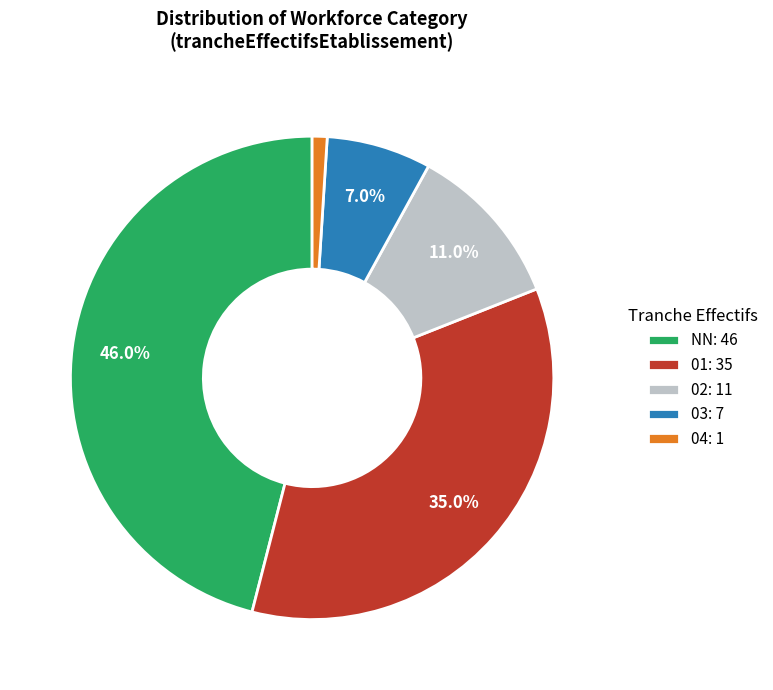

To the nearest percent, what is the average slice percentage?

20%